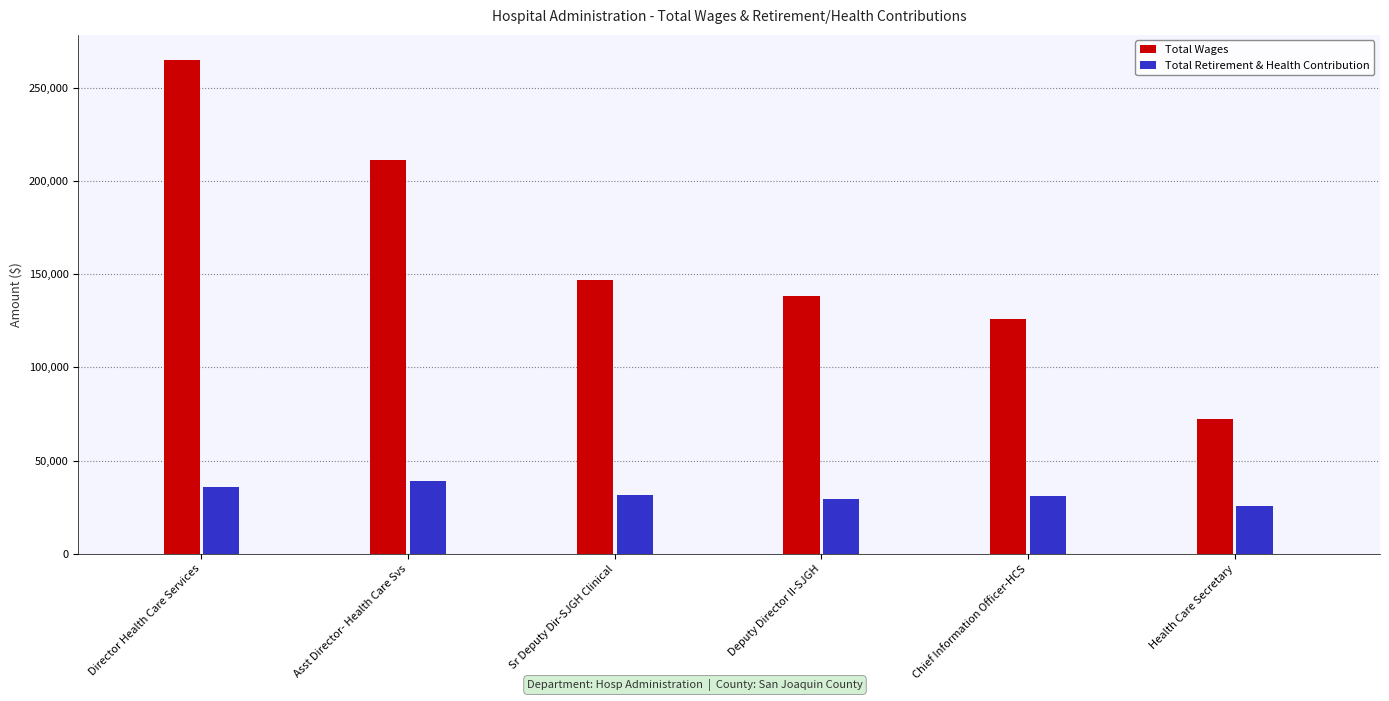

What is the label of the 4th bar from the left?

Deputy Director II-SJGH